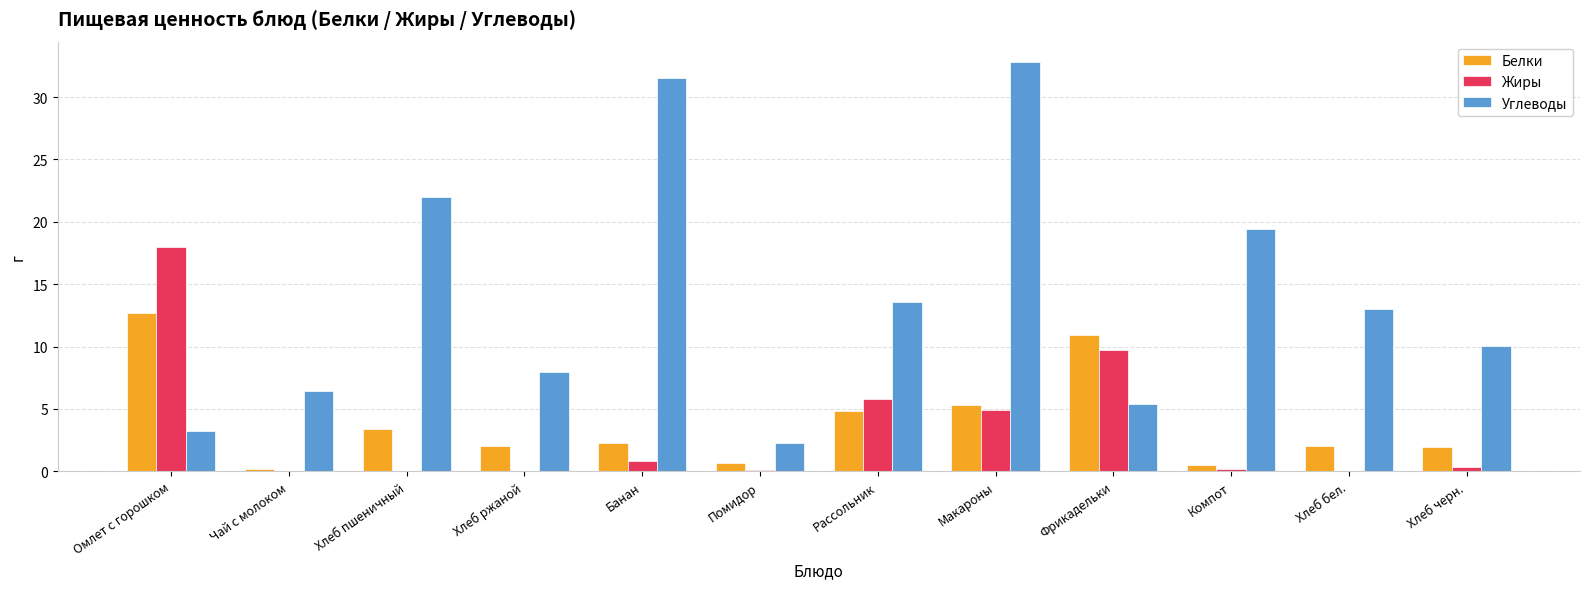

Which series has the largest total across all categories?

Углеводы